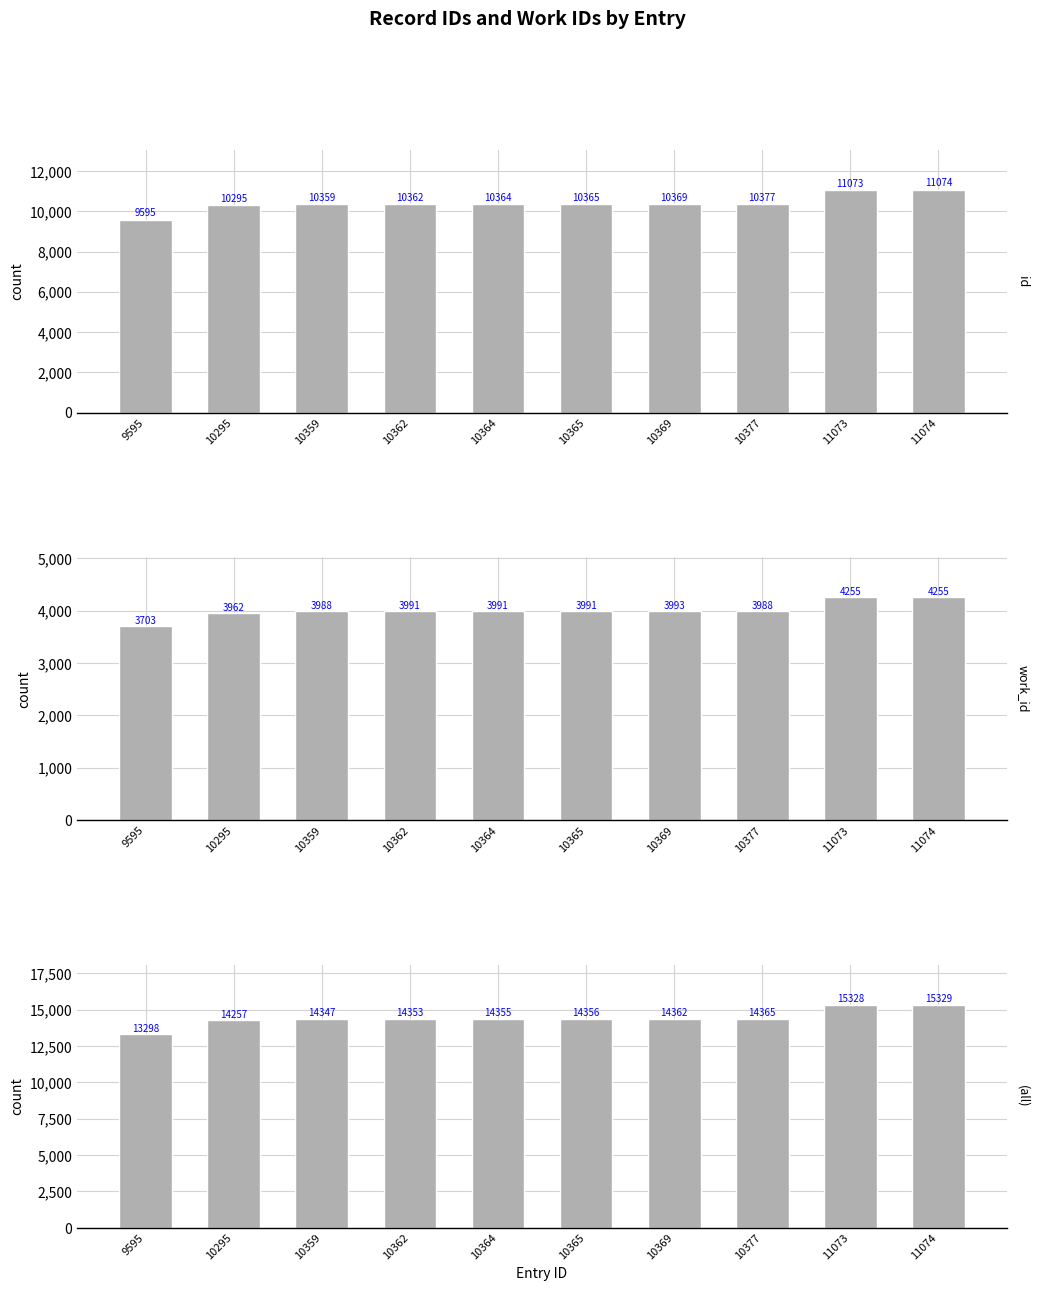

True or false: all has a value of 25329 at 10359.

False